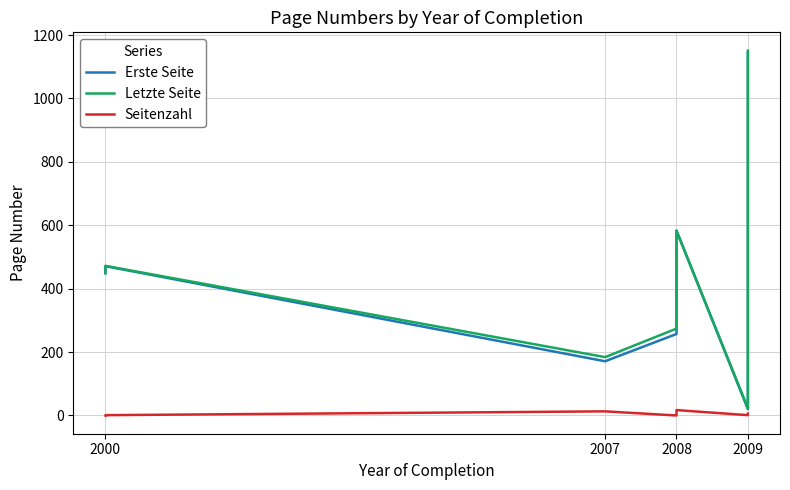

Reading right to left, what are all the values shown in this chart?

Erste Seite: 1145	777	533	20	583	257	171	471	450	449
Letzte Seite: 1151	778	538	23	583	274	184	472	451	449
Seitenzahl: 6	5	3	1	17	0	13	1	1	0